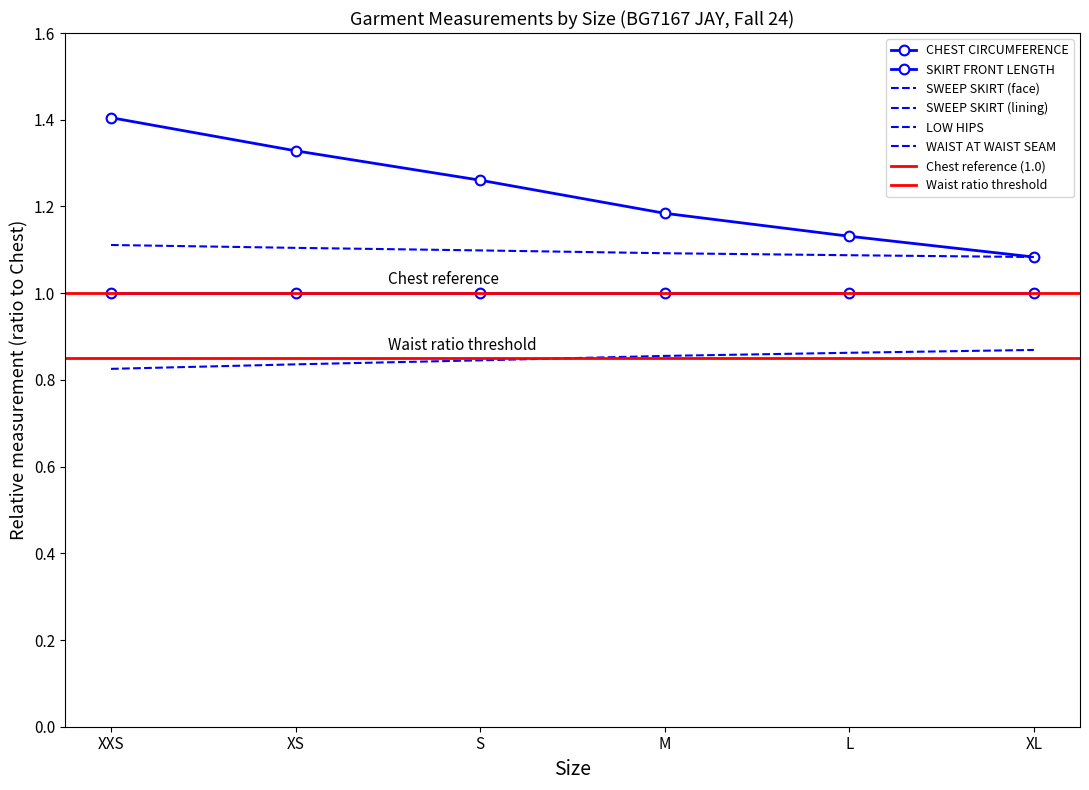

True or false: SWEEP SKIRT (lining) has more than 0 interior local peaks.

False